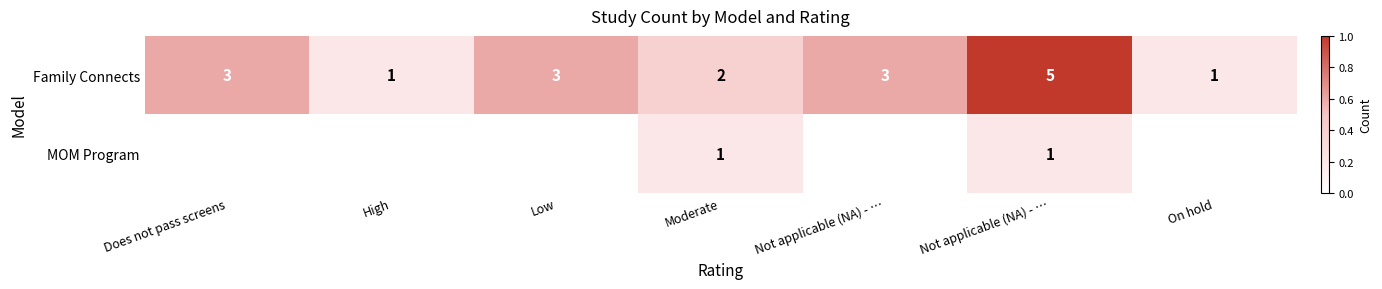

At how many categories does at least one series exceed 0?

7